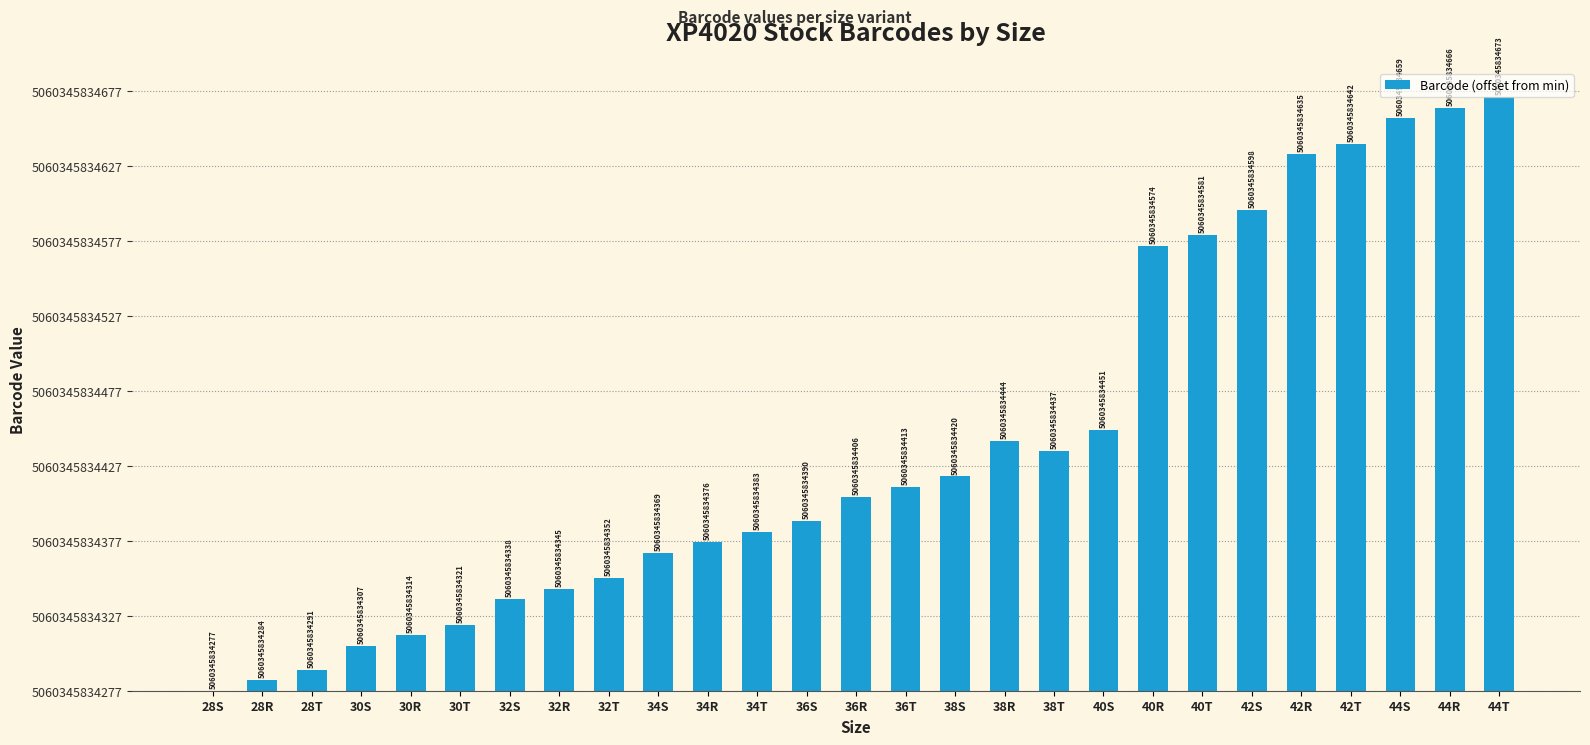

What position from the left is 32R?

8